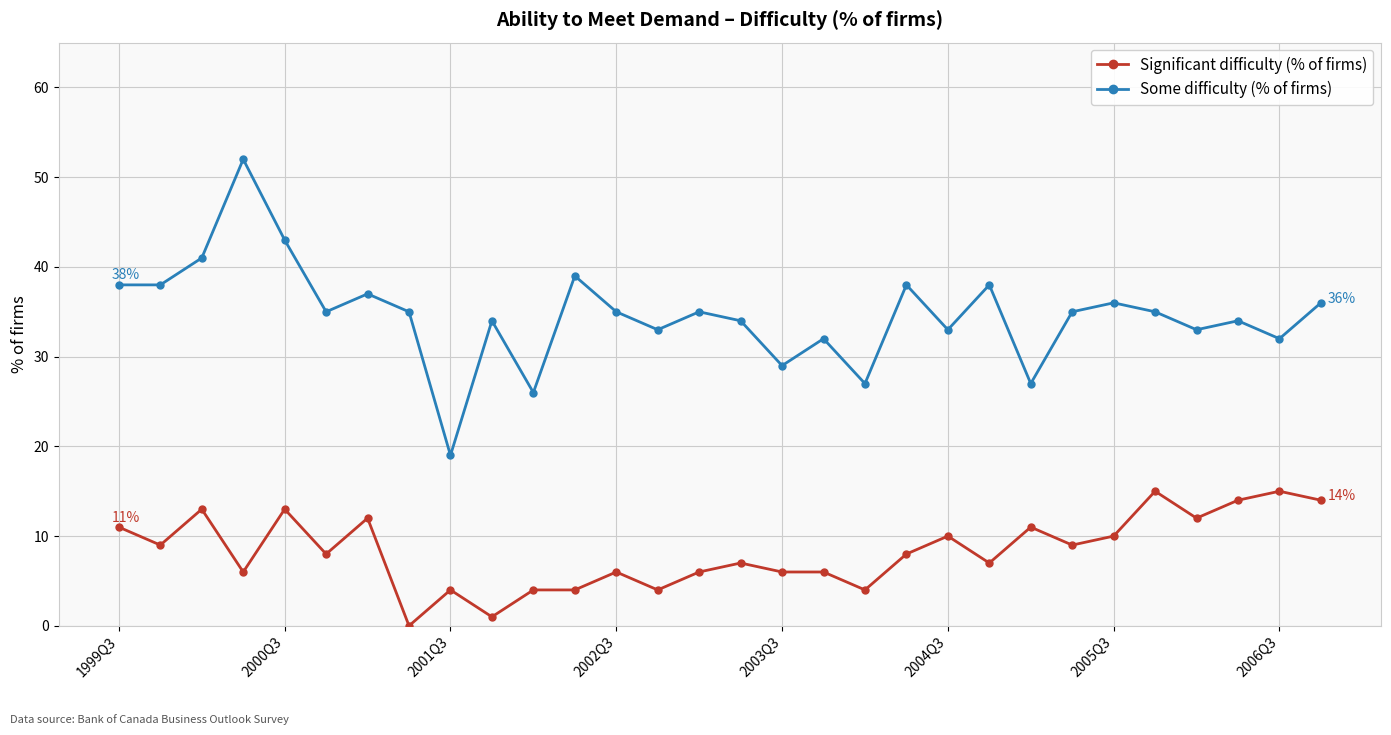

How many categories are shown in the chart?

30